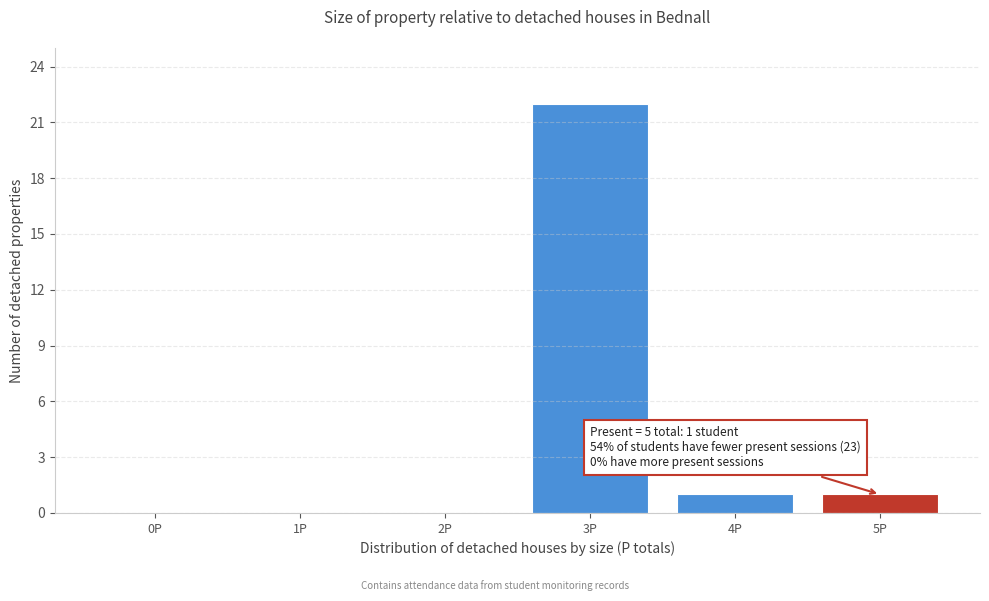

Reading left to right, transcribe all the data shown in this chart.

0P=0	1P=0	2P=0	3P=22	4P=1	5P=1